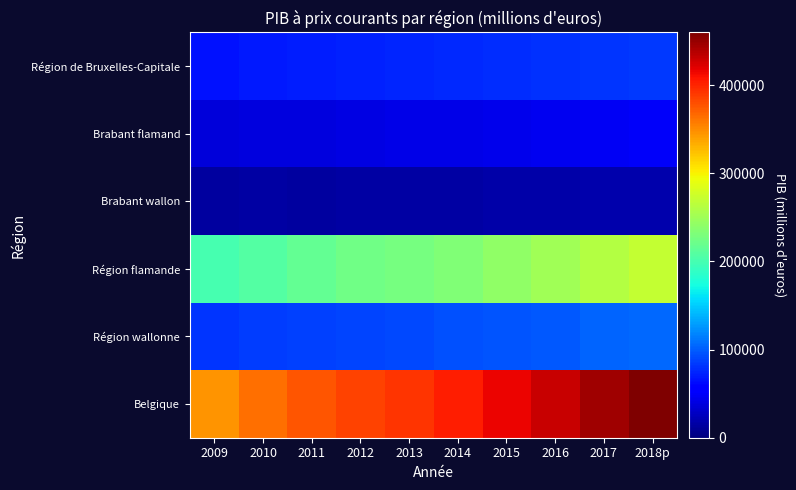

Rank the series by their maximum value, from lowest to highest.

Brabant wallon, Brabant flamand, Région de Bruxelles-Capitale, Région wallonne, Région flamande, Belgique